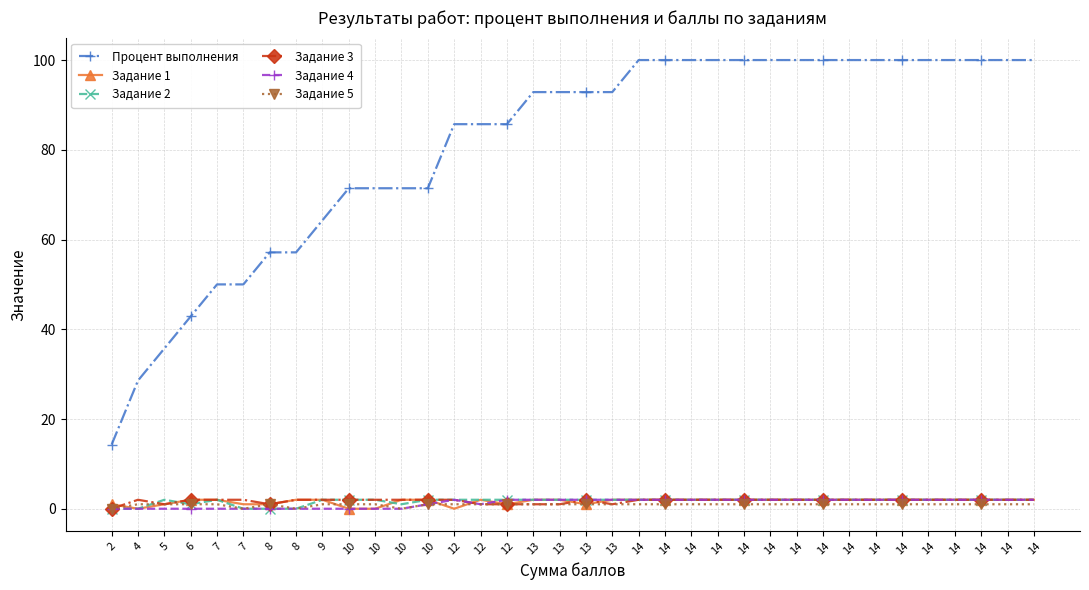

What is the difference between the second highest and second lowest values in the Задание 3 series?

1.0